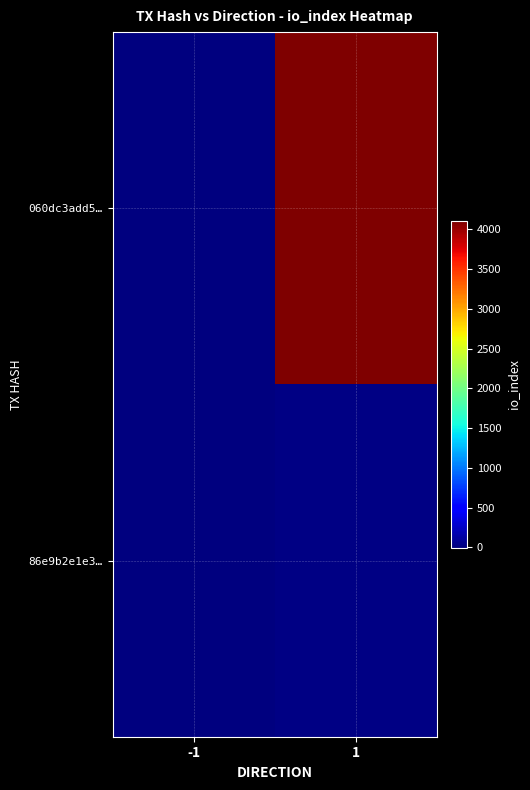

What is the smallest value displayed?

-1